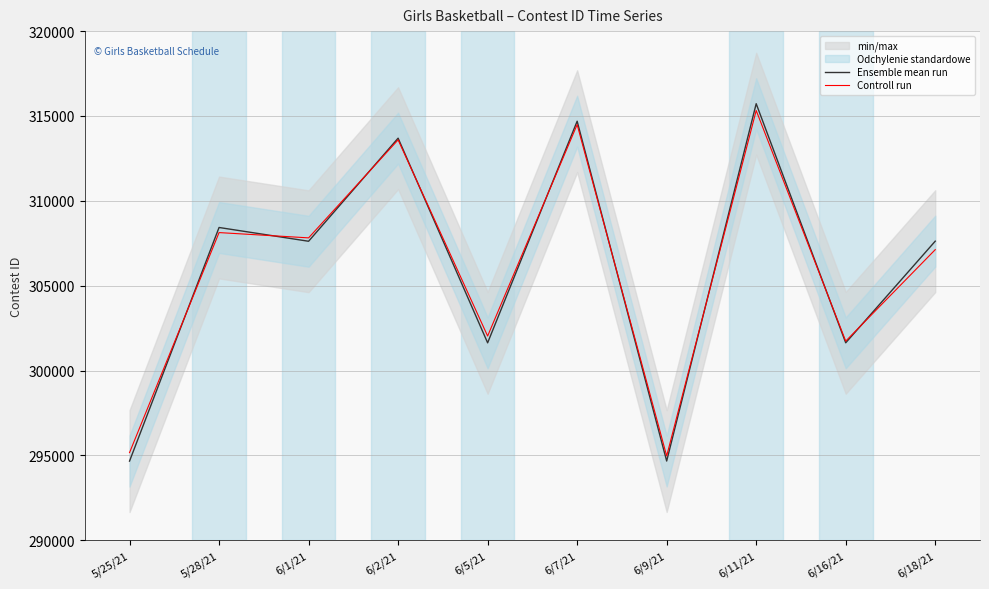

What is the minimum value shown in the chart?

294667